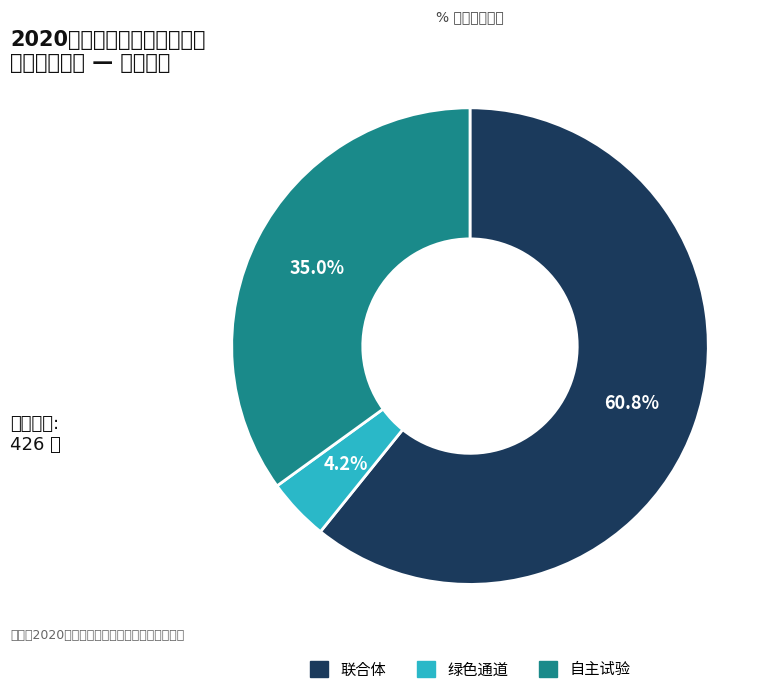

To the nearest percent, what is the average slice percentage?

33%